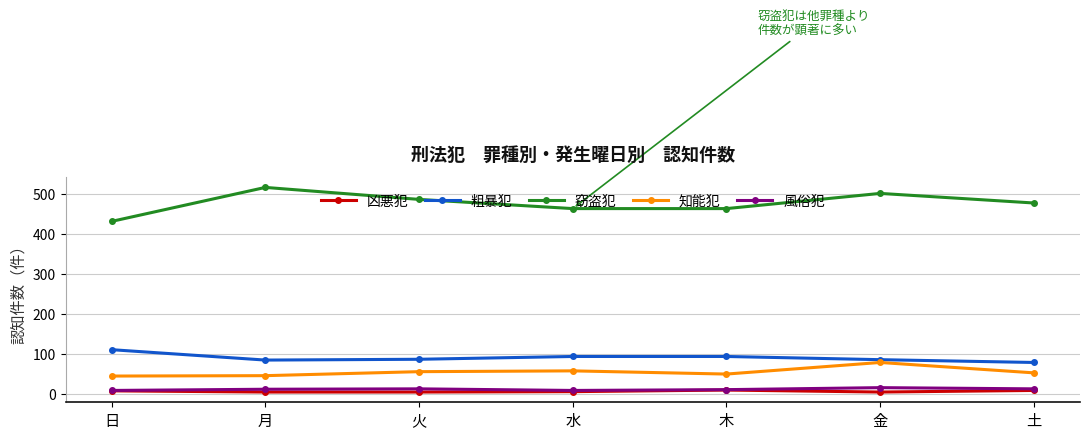

True or false: 知能犯 has more than 0 interior local peaks.

True